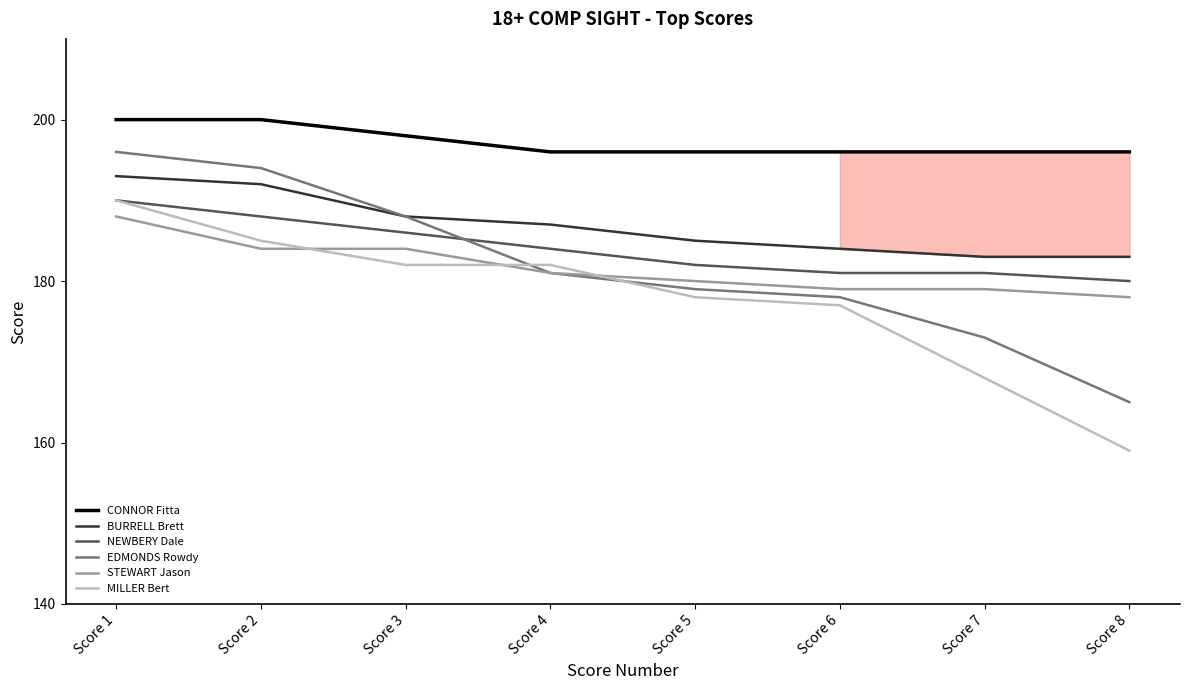

Which series changed the most between Score 3 and Score 5?

EDMONDS Rowdy